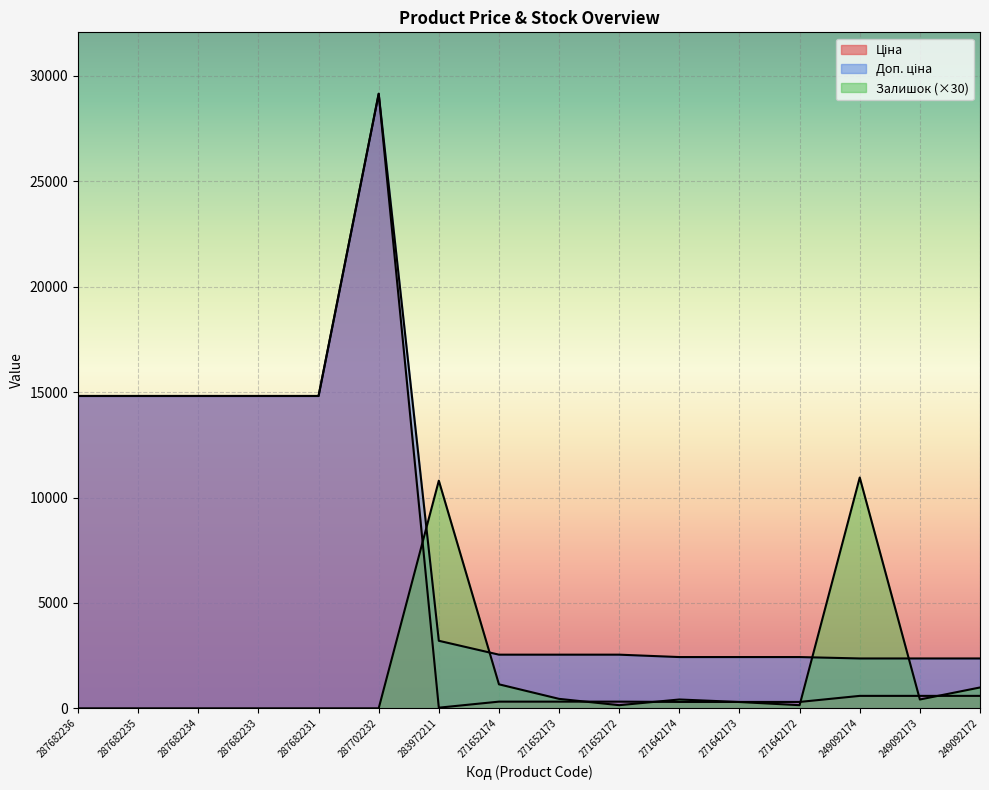

Rank the series at 271642172 from highest to lowest value.

Доп. ціна, Ціна, Залишок